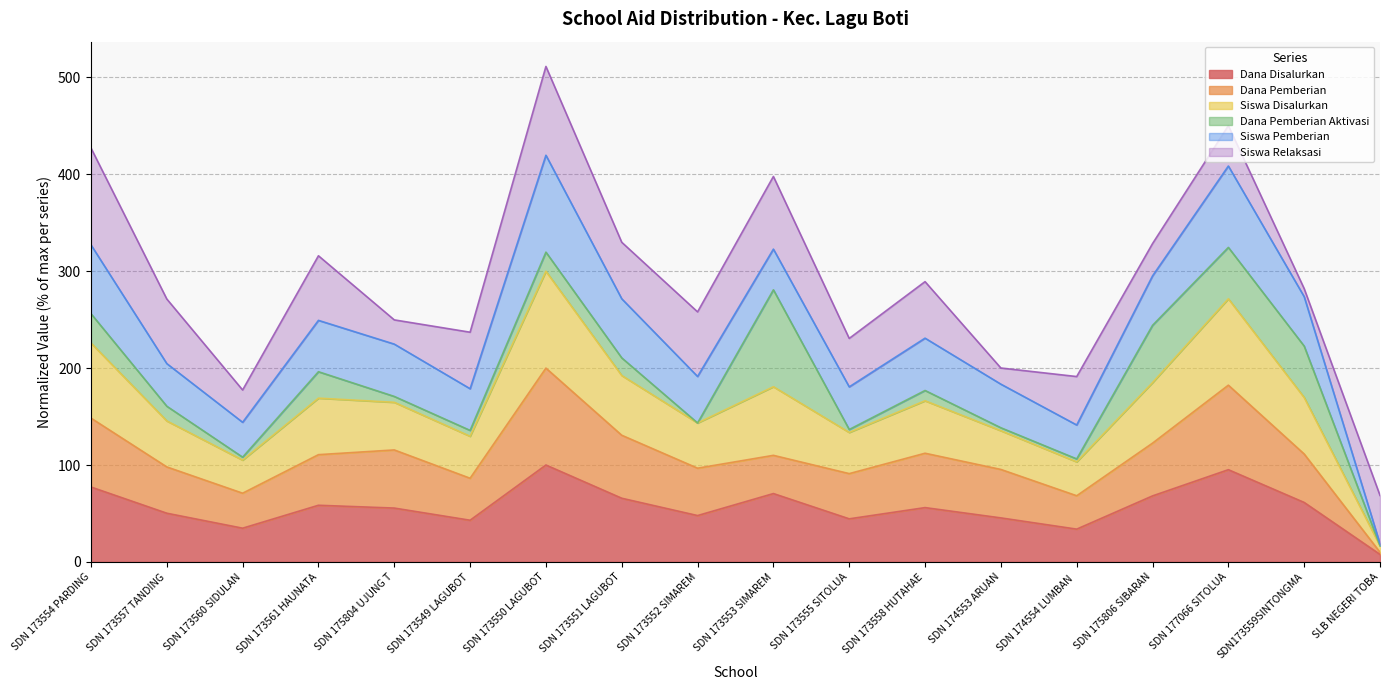

Is it true that Dana Disalurkan equals 80.6 at SDN 173557 TANDING?

False